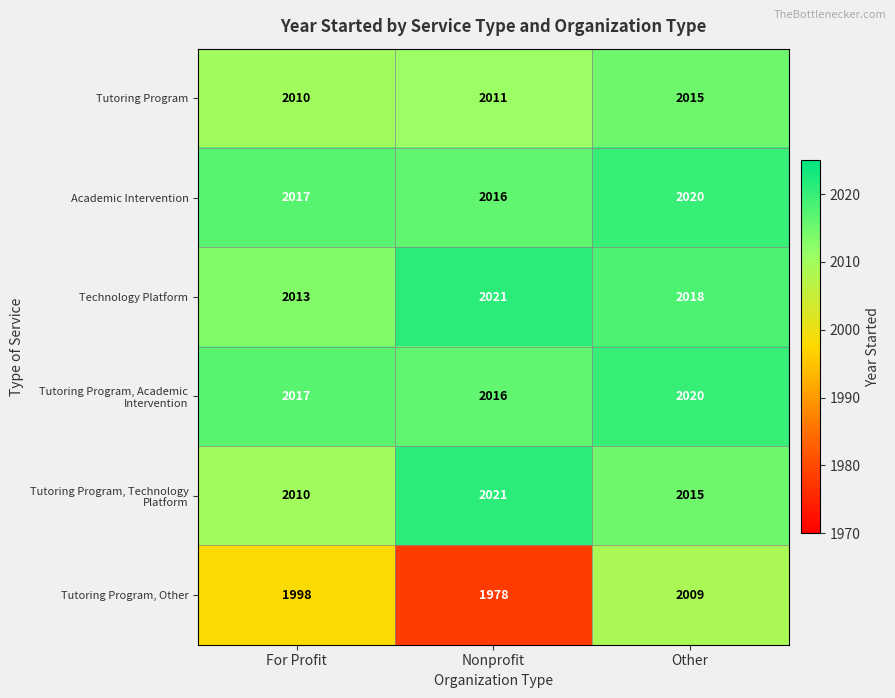

What is the average value of the Technology Platform series?

2017